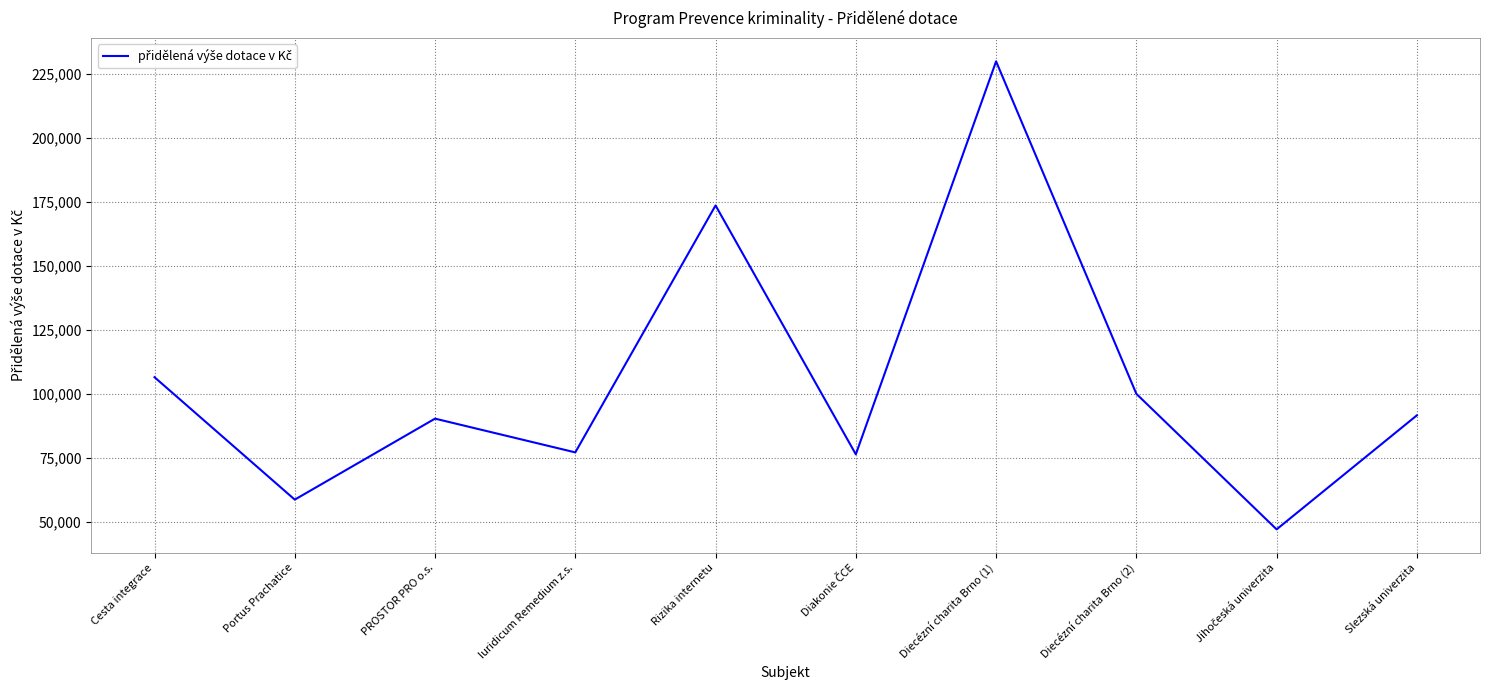

Where does the data first go above 91586?

Cesta integrace